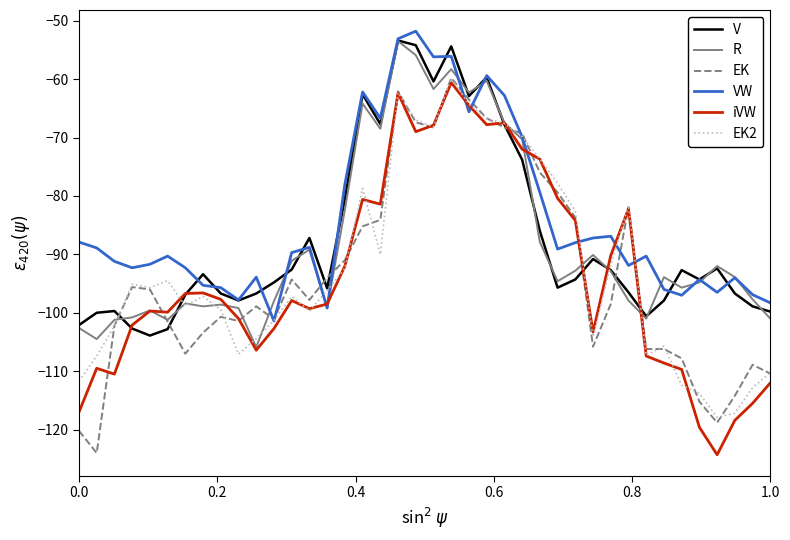

What is the lowest value of the R series?

-105.9